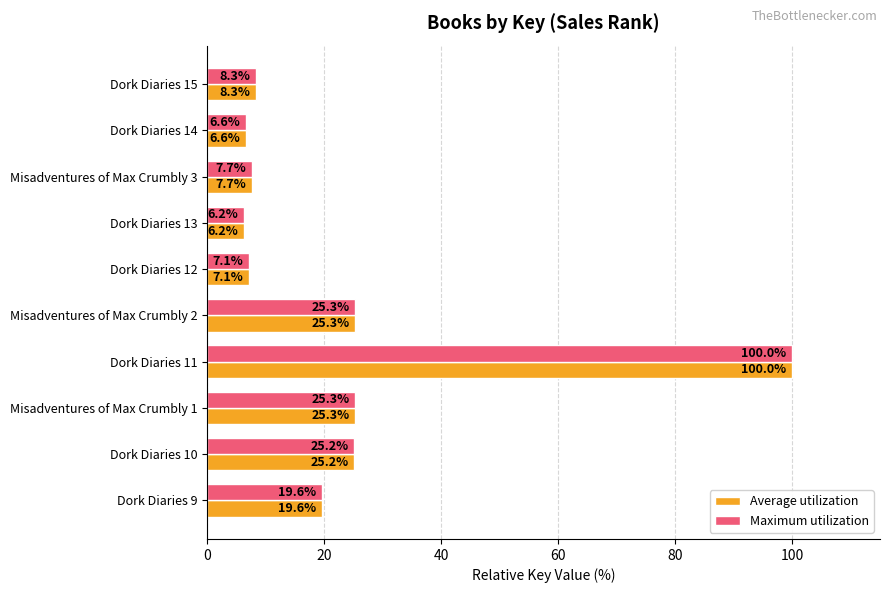

What is the average value of the Average utilization series?

23.1